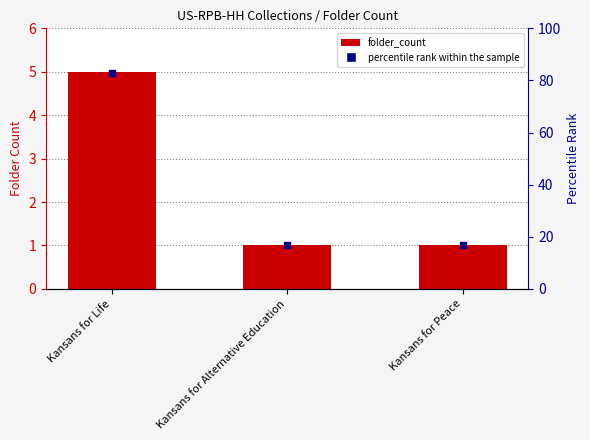

At which category is the sum across all series the highest?

Kansans for Life